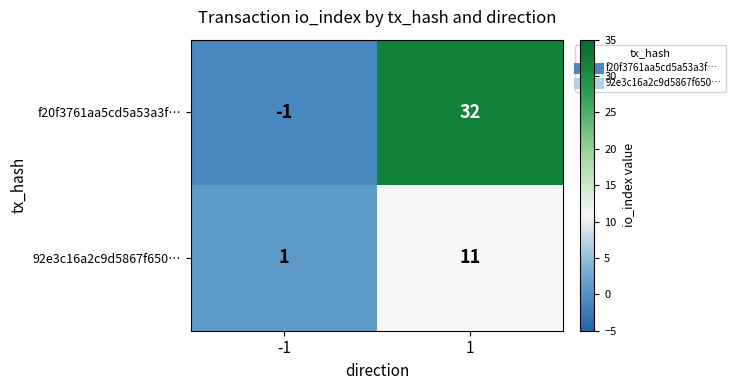

What is the smallest value displayed?

-1